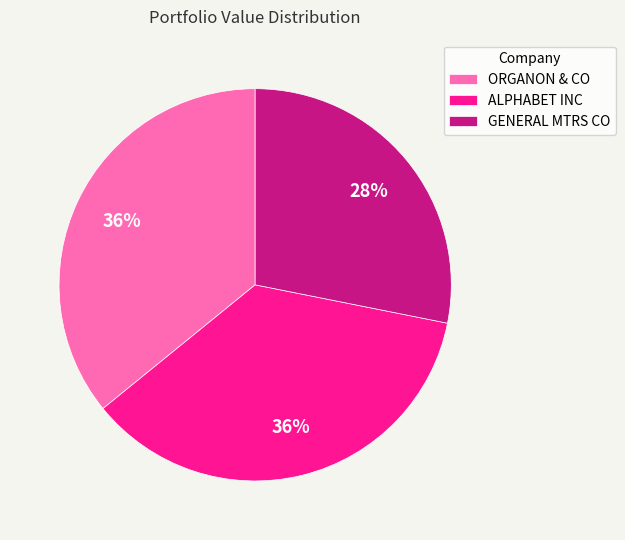

Is there any slice that represents more than half of the pie?

No